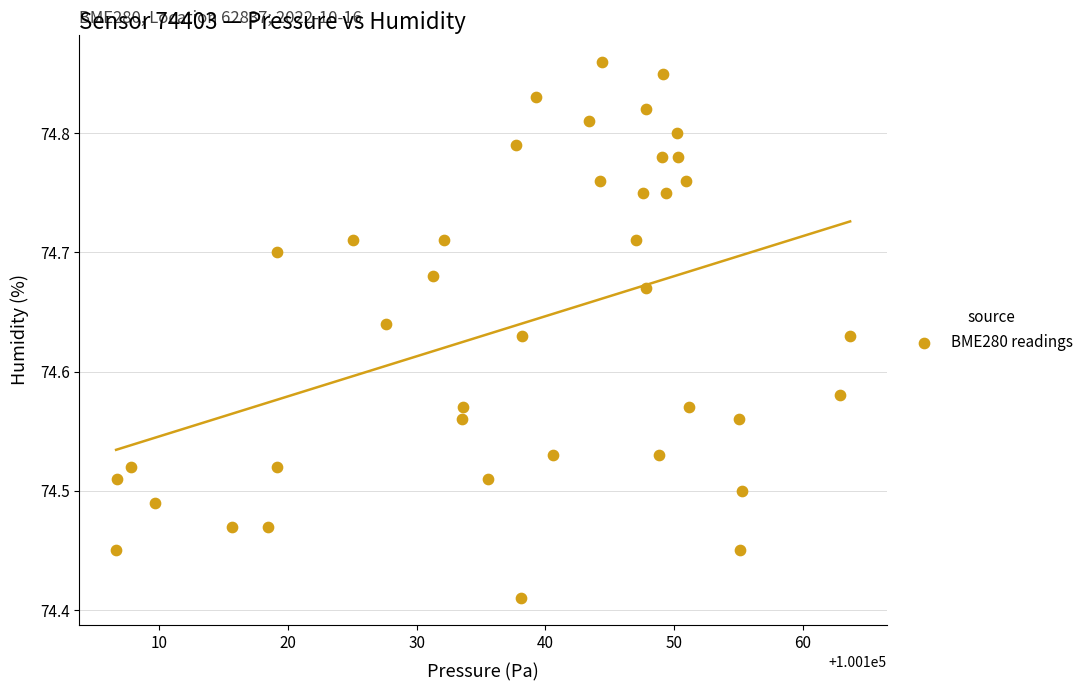

What is the range of X values (max minus min)?

57.1